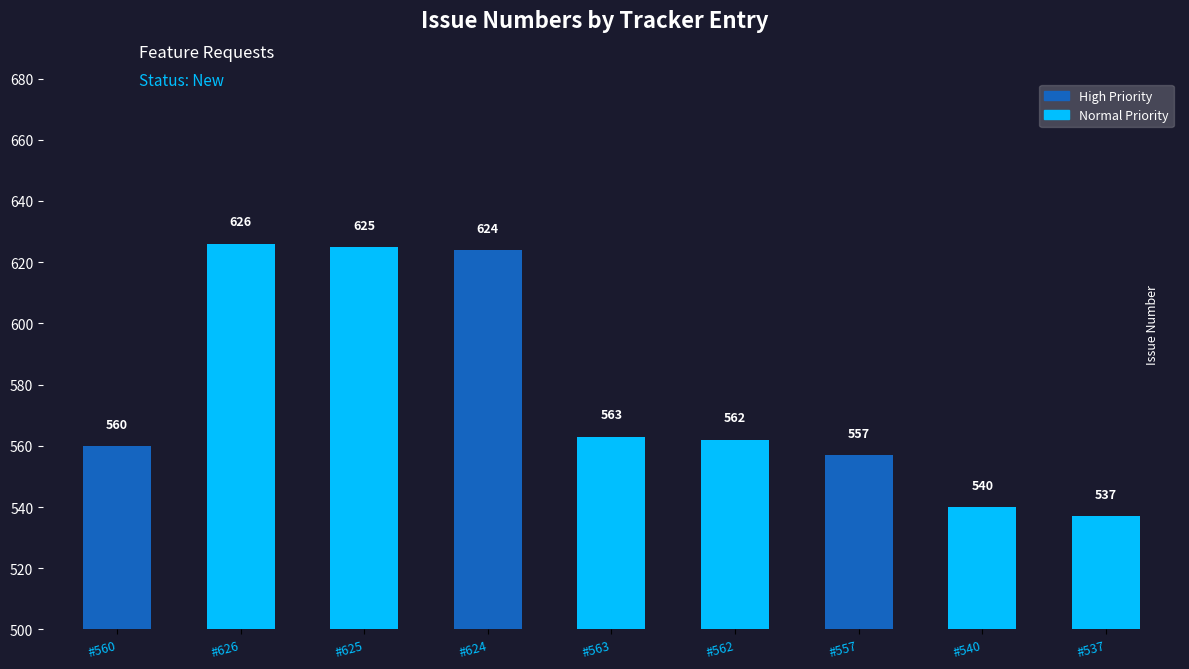

What is the value of the 5th bar from the left?

563